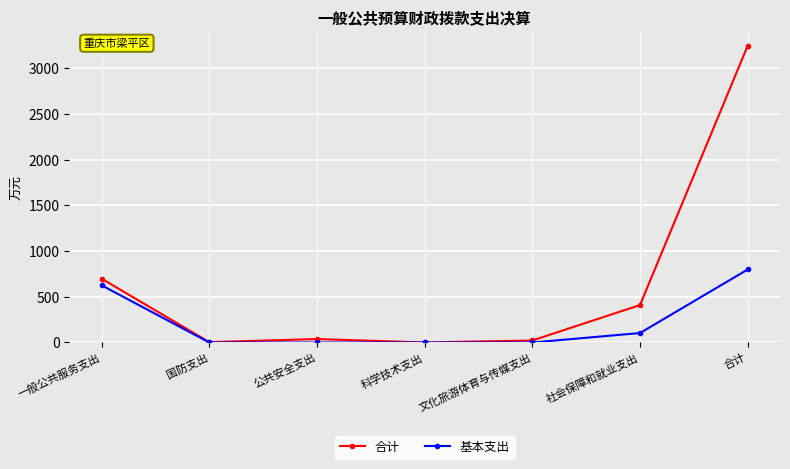

What is the approximate value of 合计 at 一般公共服务支出?

698.4